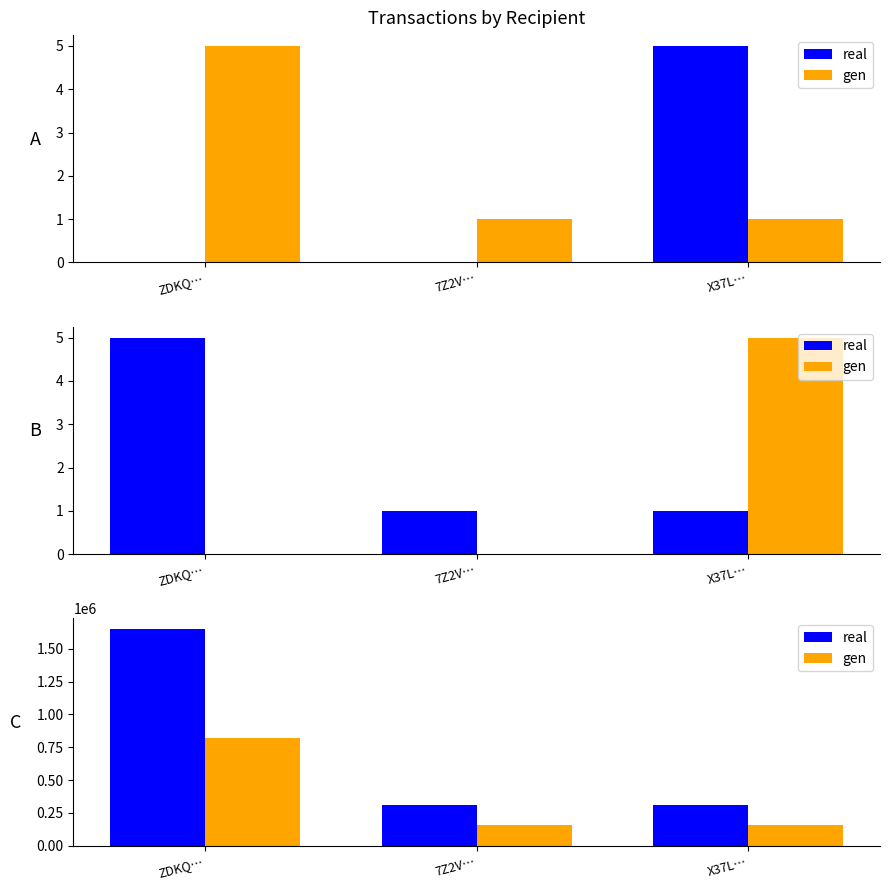

What is the approximate value of gen at ZDKQ…?

823684.5